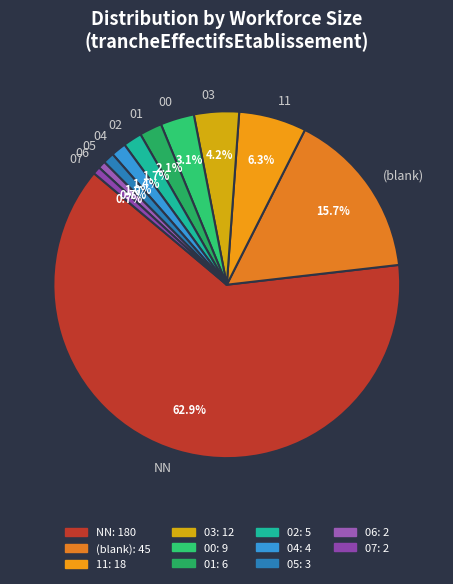

Which category has the biggest portion of the pie?

NN